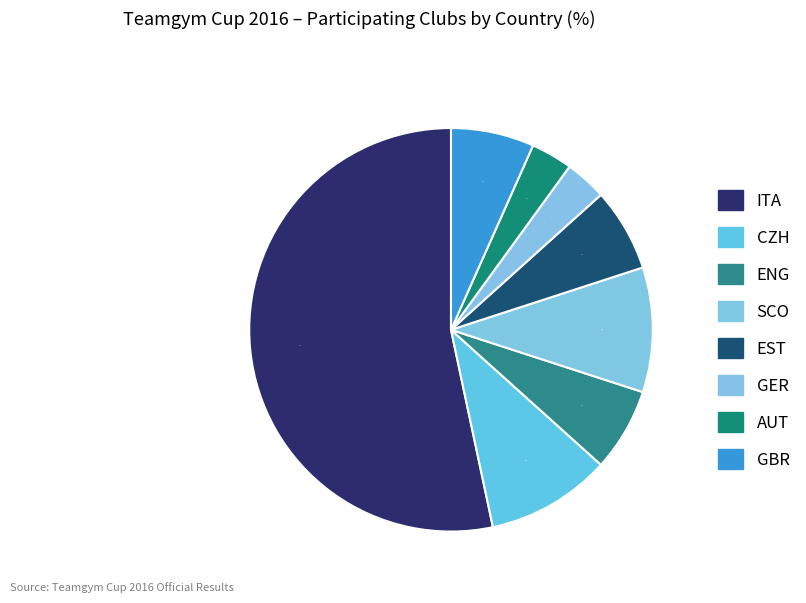

What is the smallest slice in the pie chart?

GER